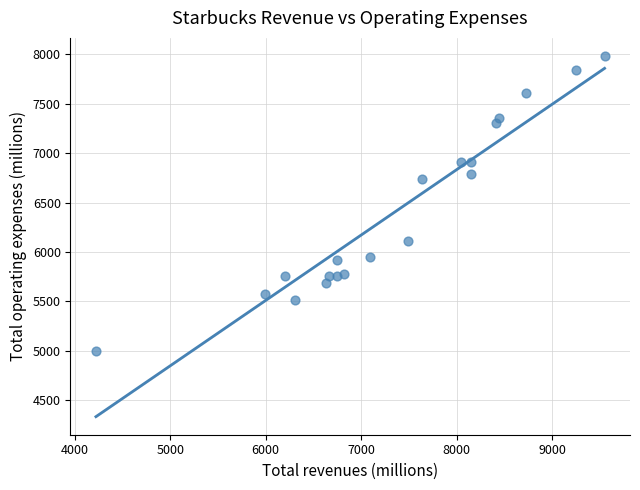

What is the range of X values (max minus min)?

5329.2